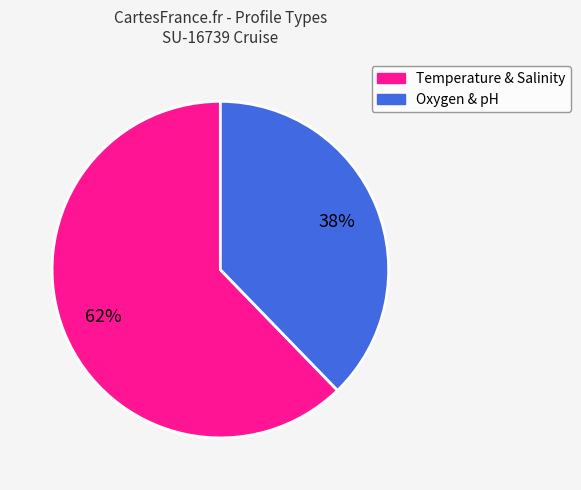

What is the largest slice in the pie chart?

Temperature & Salinity